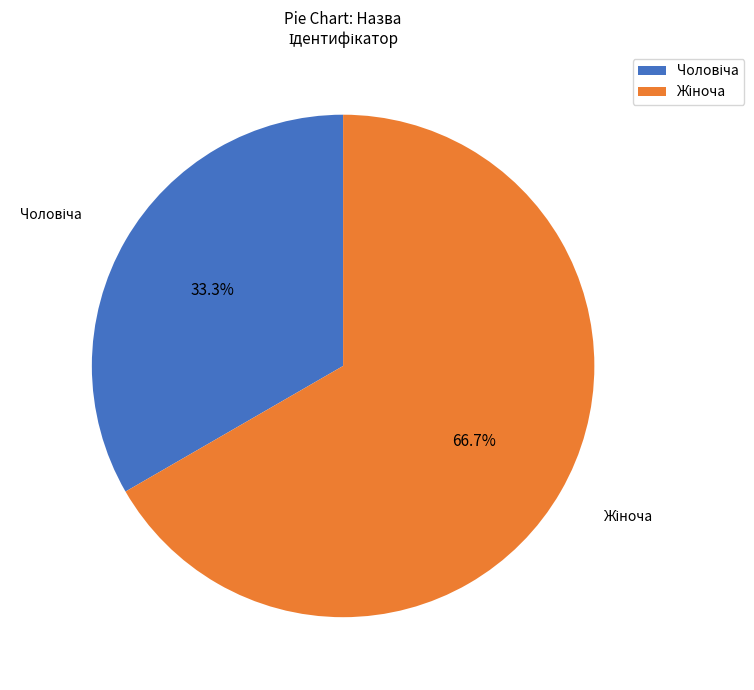

Is there any slice that represents more than half of the pie?

Yes